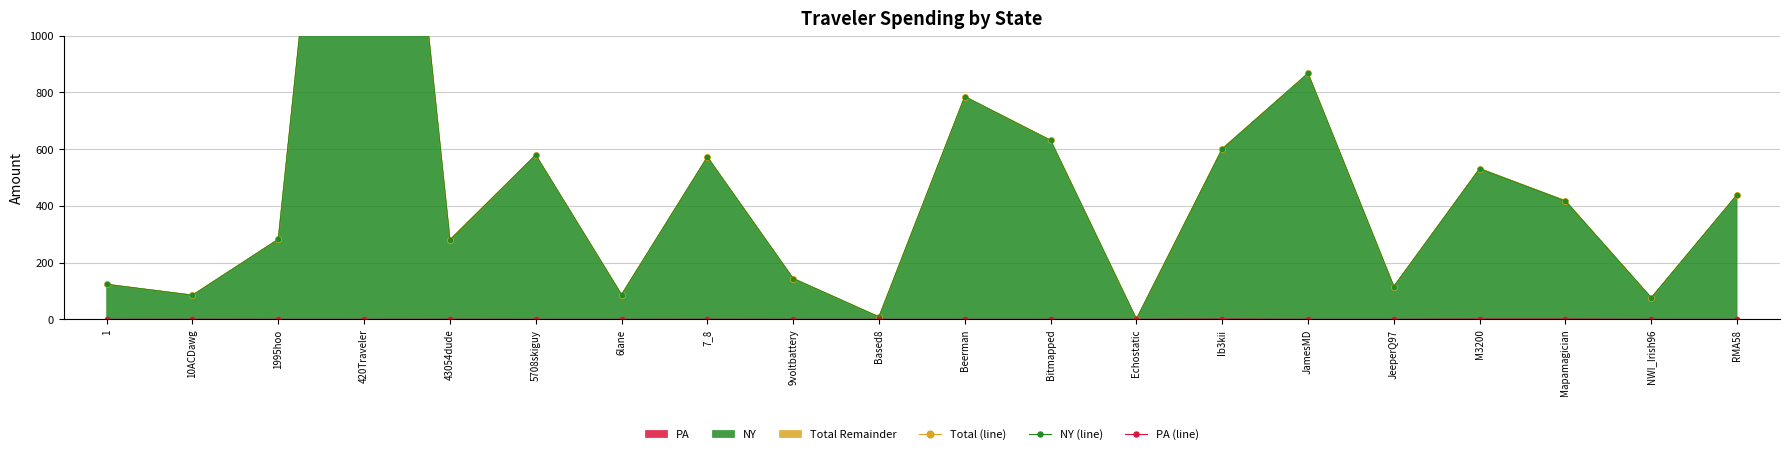

Reading left to right, what are all the values shown in this chart?

Total (line): 123.2	85.1	282.0	3185.2	279.9	579.0	86.7	572.1	143.7	8.4	784.8	630.7	0.8	601.1	866.7	115.6	531.4	417.7	75.8	439.1
NY (line): 123.2	84.9	282.0	3185.2	279.7	579.0	86.7	571.9	143.7	8.4	784.8	630.7	0.8	600.0	866.7	115.6	530.3	416.6	75.8	439.1
PA (line): 0.0	0.2	0.0	0.0	0.2	0.0	0.0	0.2	0.0	0.0	0.0	0.0	0.0	1.1	0.0	0.0	1.1	1.1	0.0	0.0